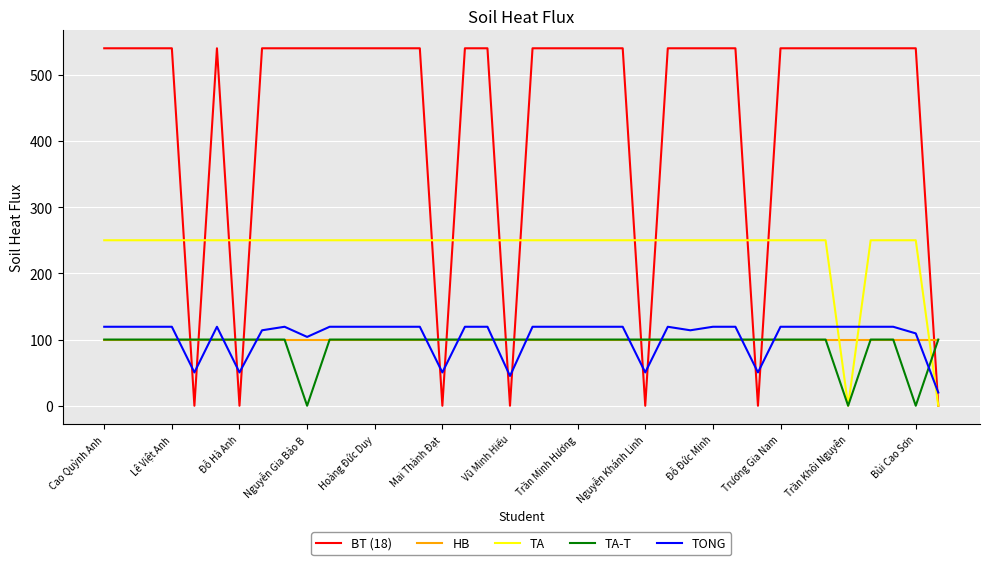

Which series has the largest total across all categories?

BT (18)